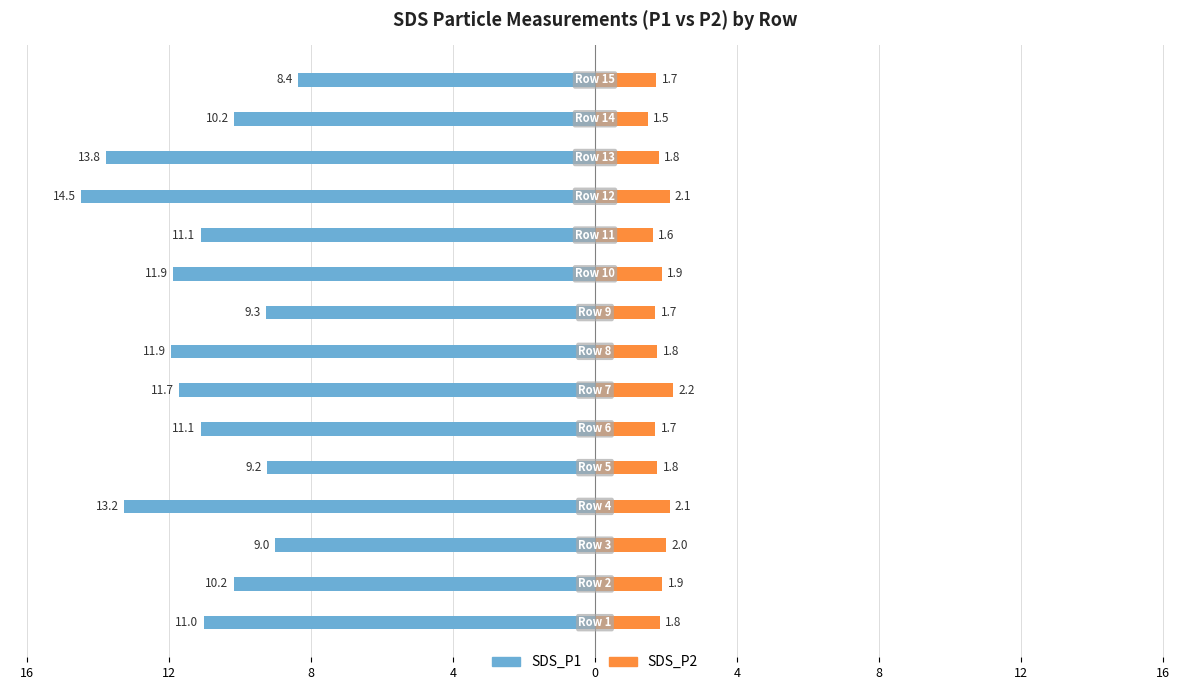

Does the chart contain stacked bars?

No